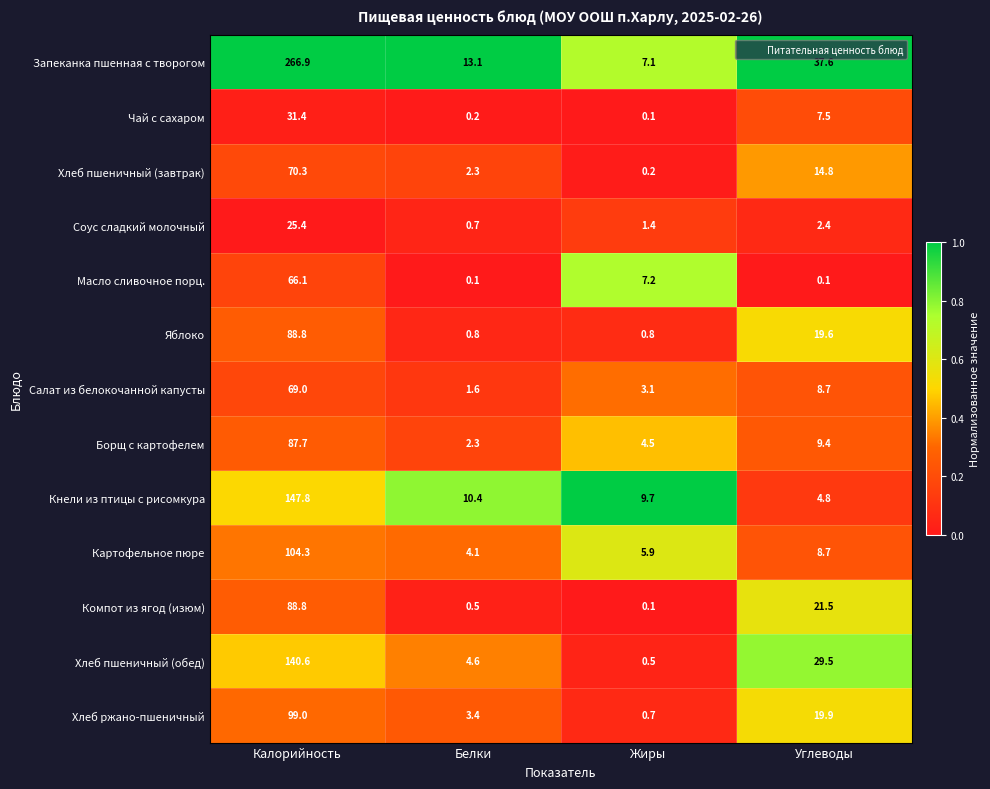

What is the greatest value displayed?

266.9